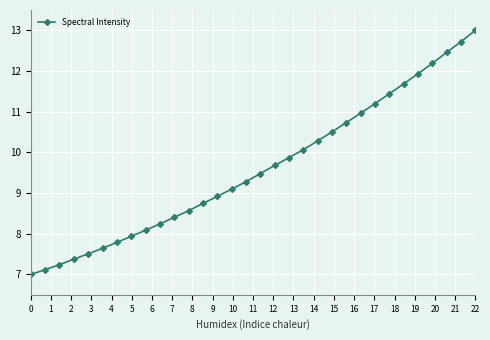

True or false: the data has more than 2 interior local peaks.

False